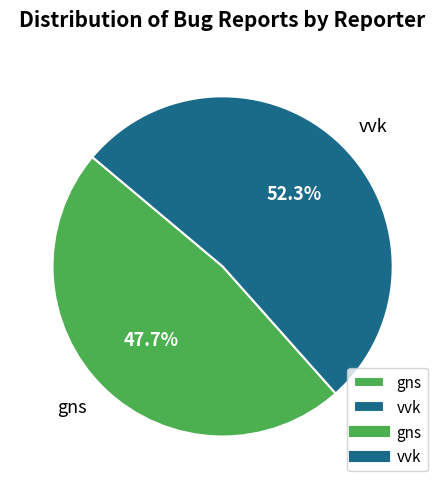

What is the total percentage of gns and vvk?

100.0%